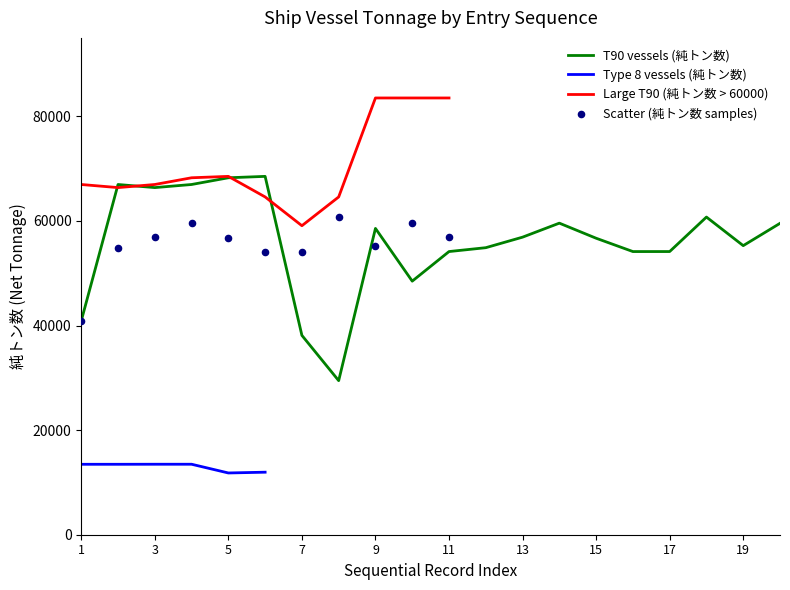

At how many categories does at least one series exceed 50647?

20